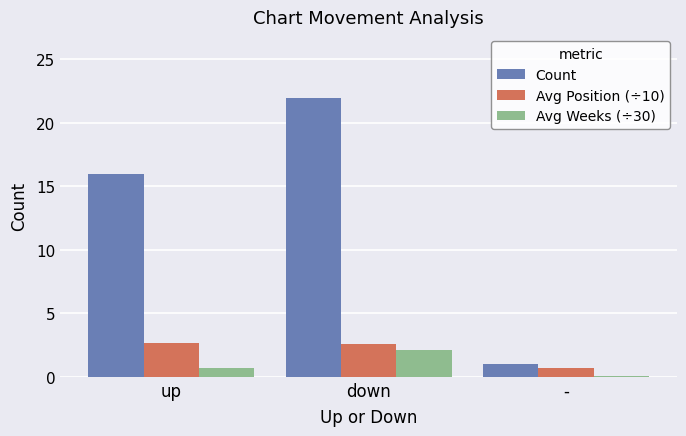

How many groups of bars are there?

3